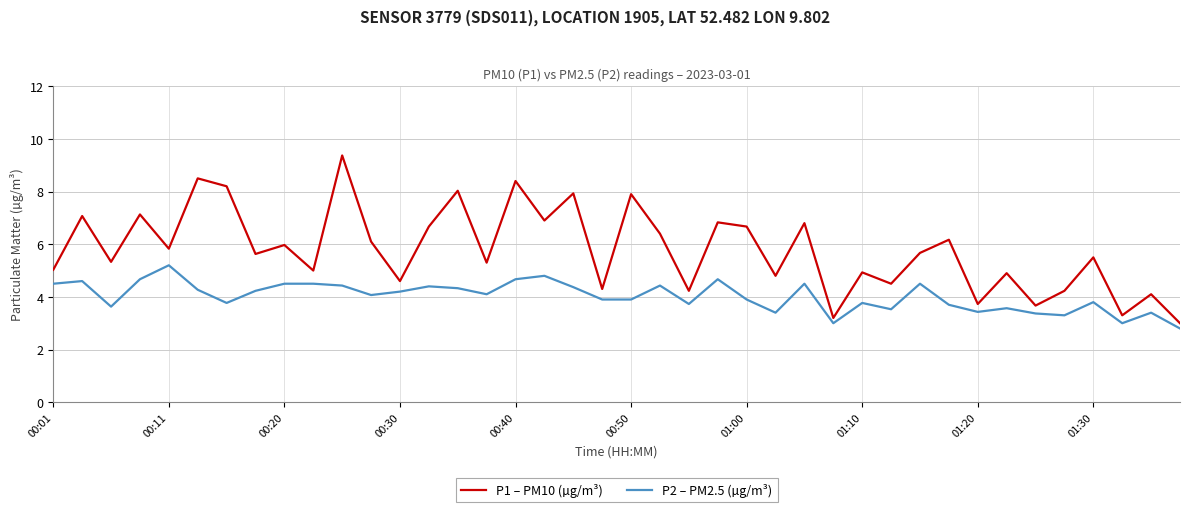

List the series in order of their peak value, lowest first.

P2 – PM2.5 (µg/m³), P1 – PM10 (µg/m³)